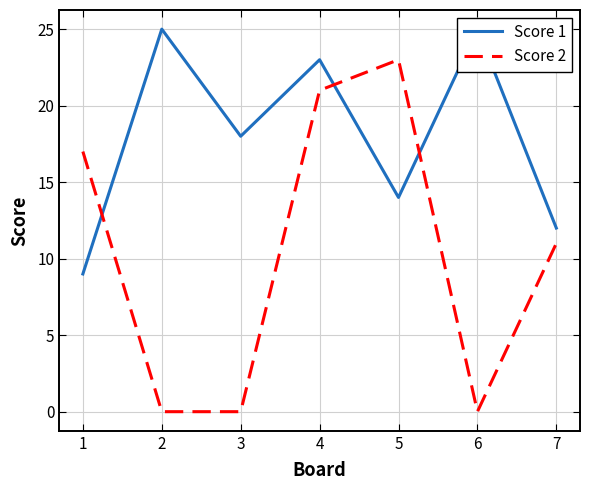

Which series has the largest total across all categories?

Score 1